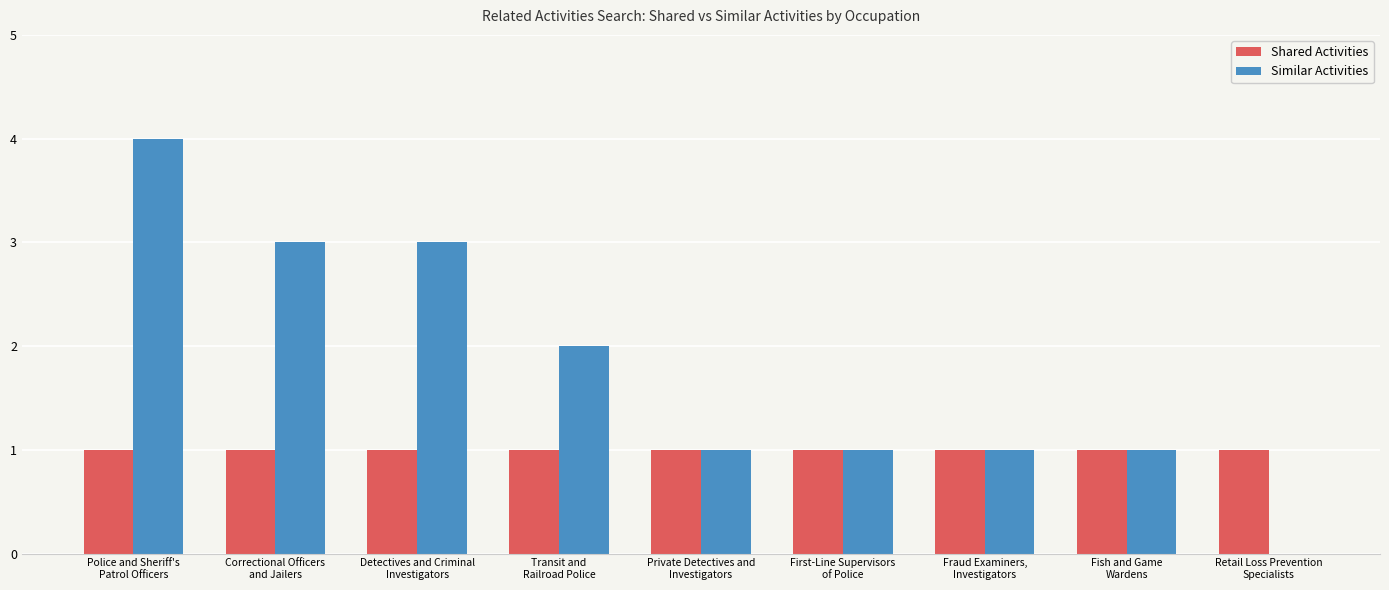

Reading right to left, extract all data points from this chart.

Shared Activities: 1	1	1	1	1	1	1	1	1
Similar Activities: 0	1	1	1	1	2	3	3	4